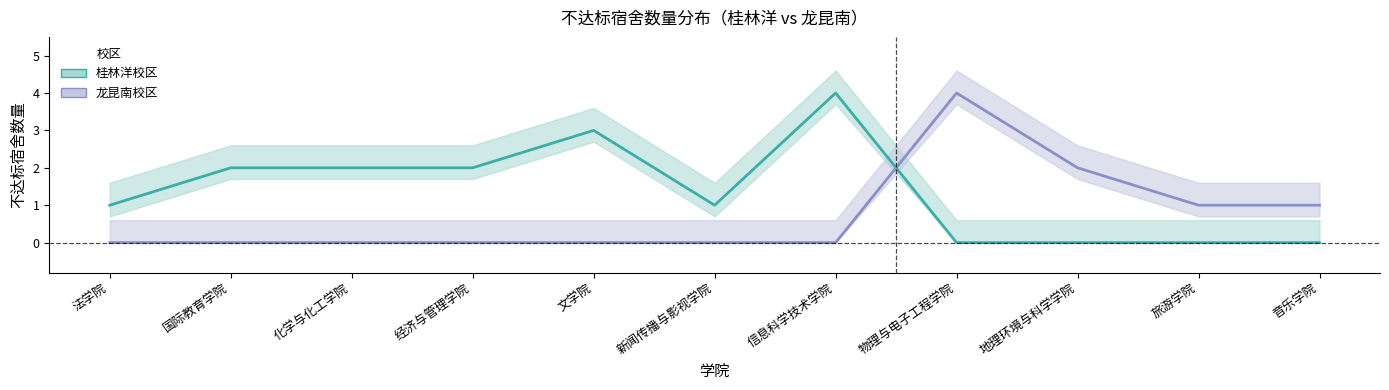

In 桂林洋校区, how many points are higher than both neighbors (excluding endpoints)?

2